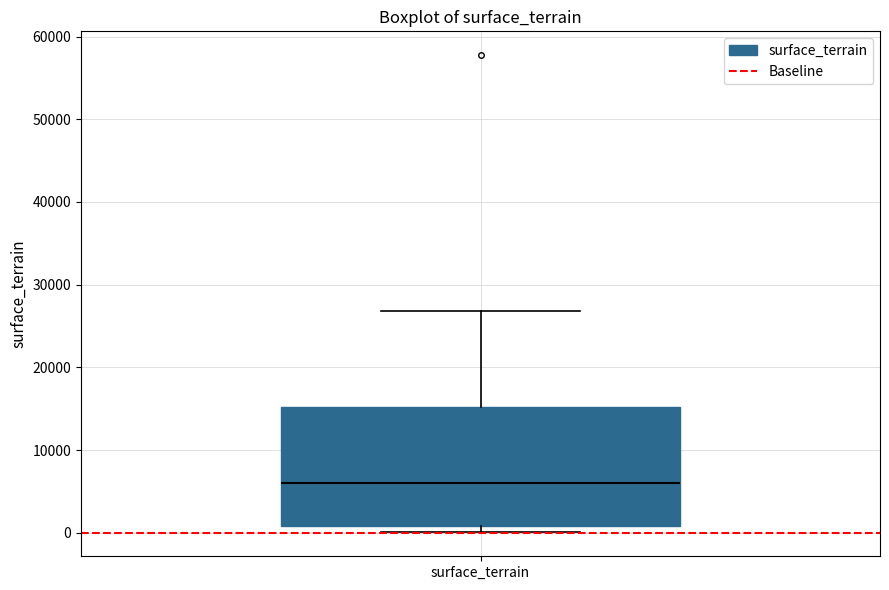

Transcribe this box plot: give where the median line is, the range the box spans, and where the two whiskers end, as read against the y-axis. The values are not printed on the chart, so give them approximately, as read against the axis.

median 6000, box 1000 to 15000, whiskers 0 to 27000